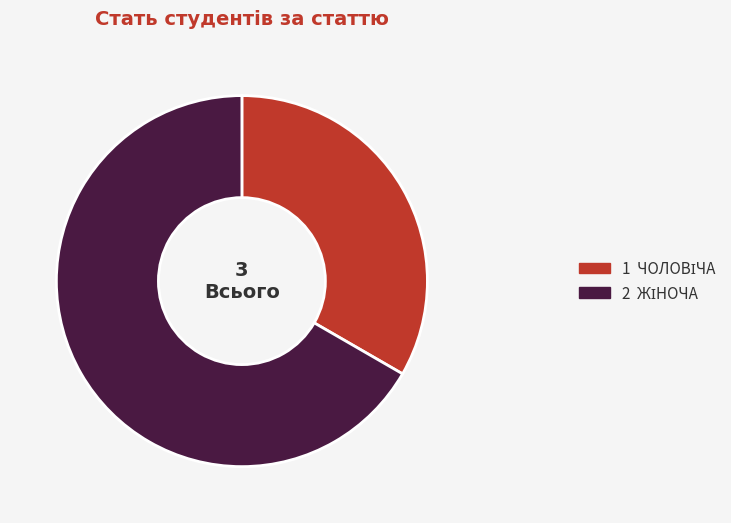

Is there a majority slice in this chart?

Yes